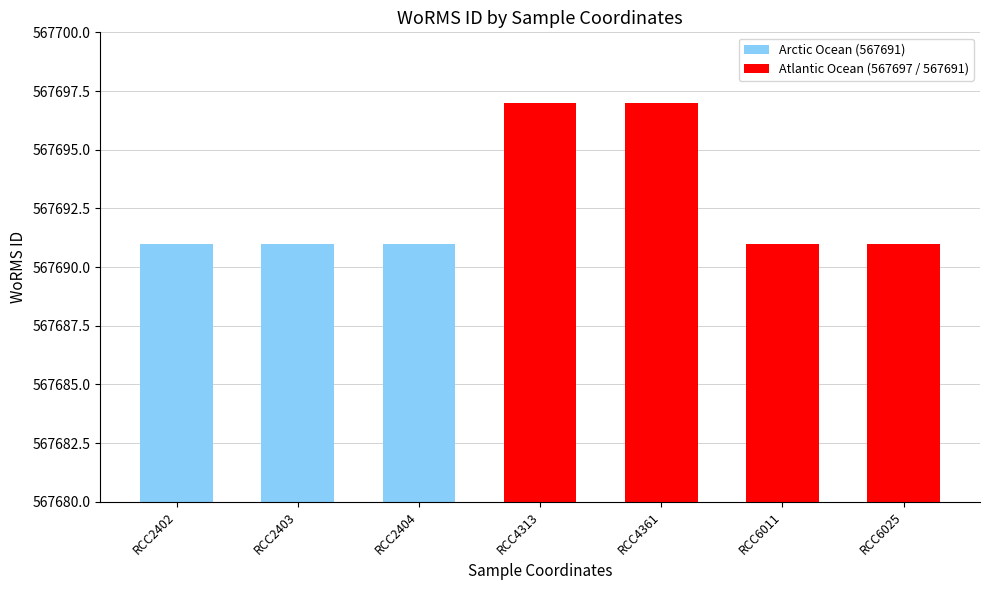

Count the values in the range 567691 to 567697.

7